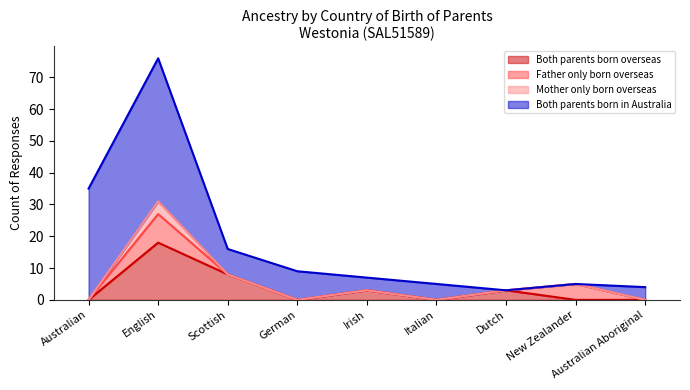

List the series in order of their peak value, lowest first.

Mother only born overseas, Father only born overseas, Both parents born overseas, Both parents born in Australia